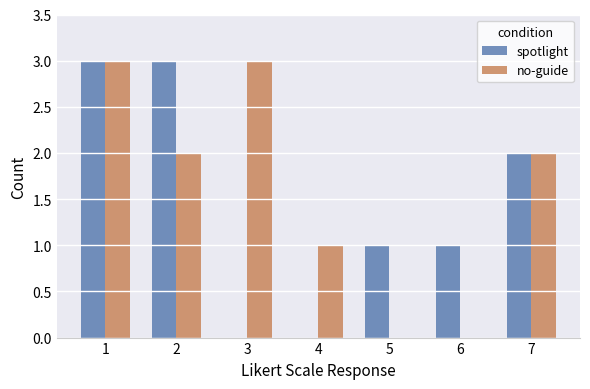

What is the sum of all no-guide values?

11